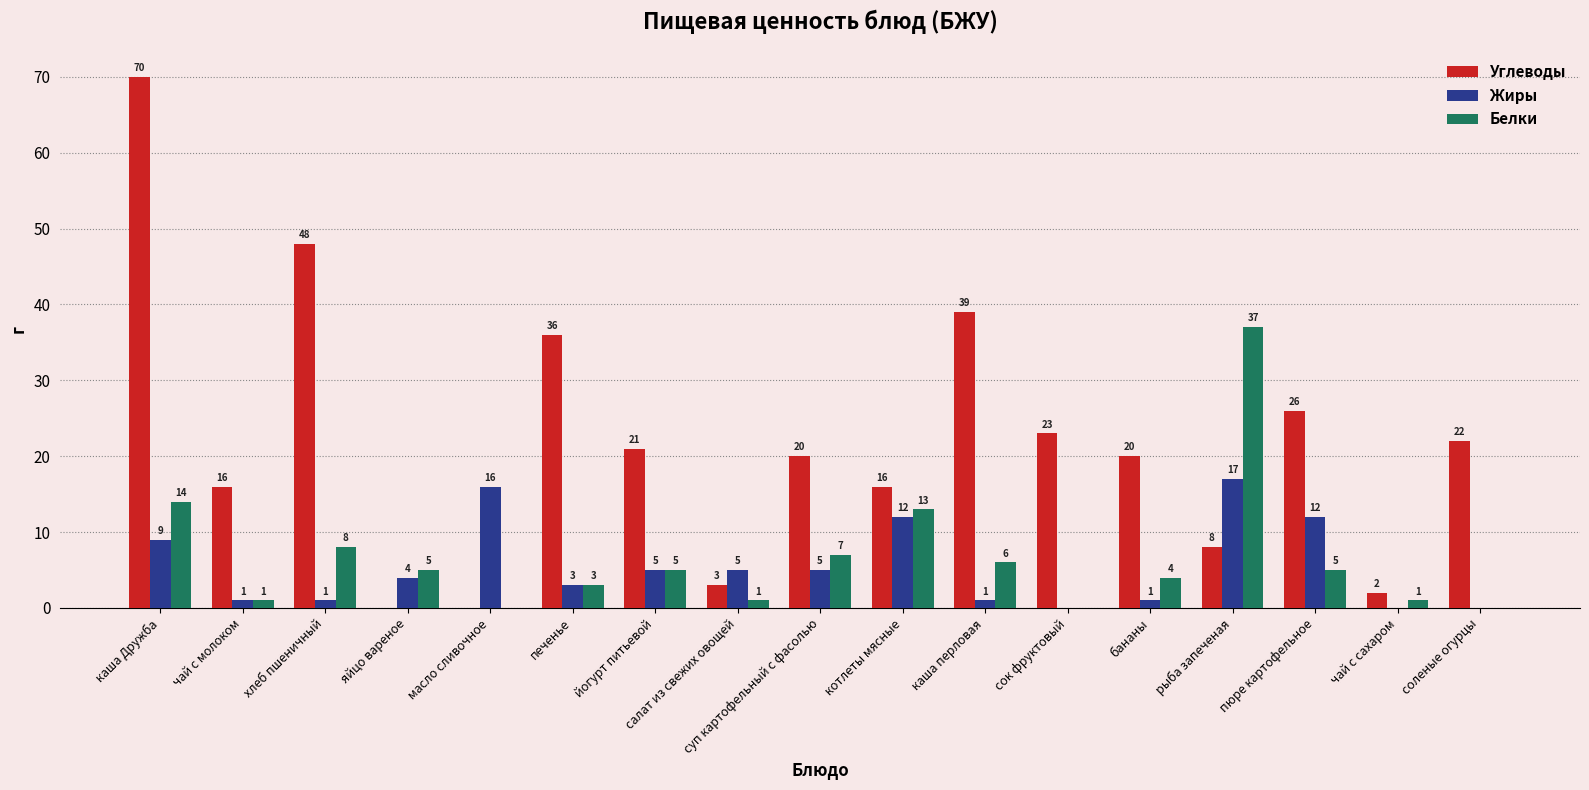

What are all the series names shown in the legend?

Углеводы, Жиры, Белки